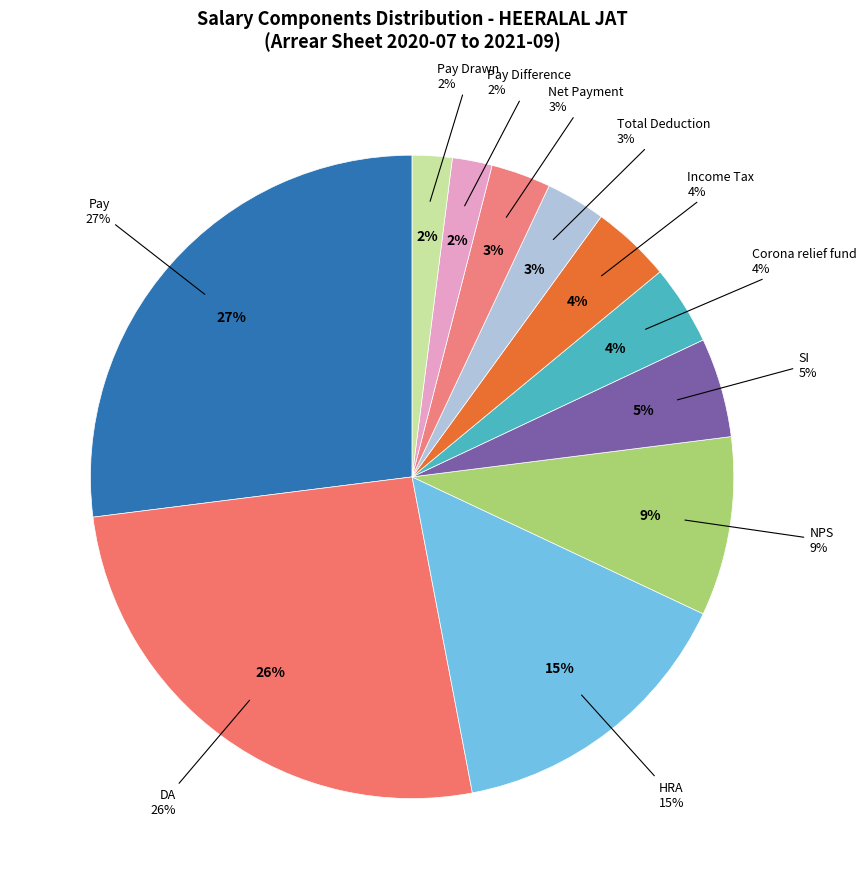

Does Pay Drawn account for over 50% of the chart?

No